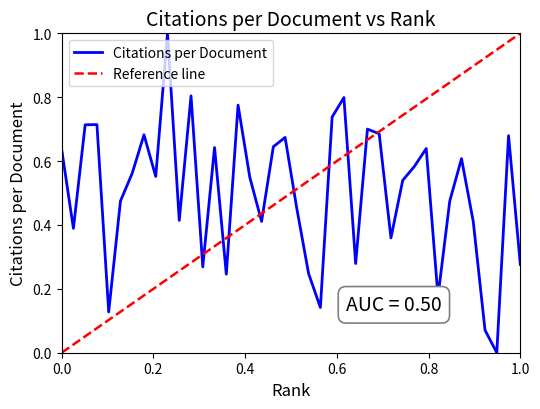

Where is the first local minimum?

2